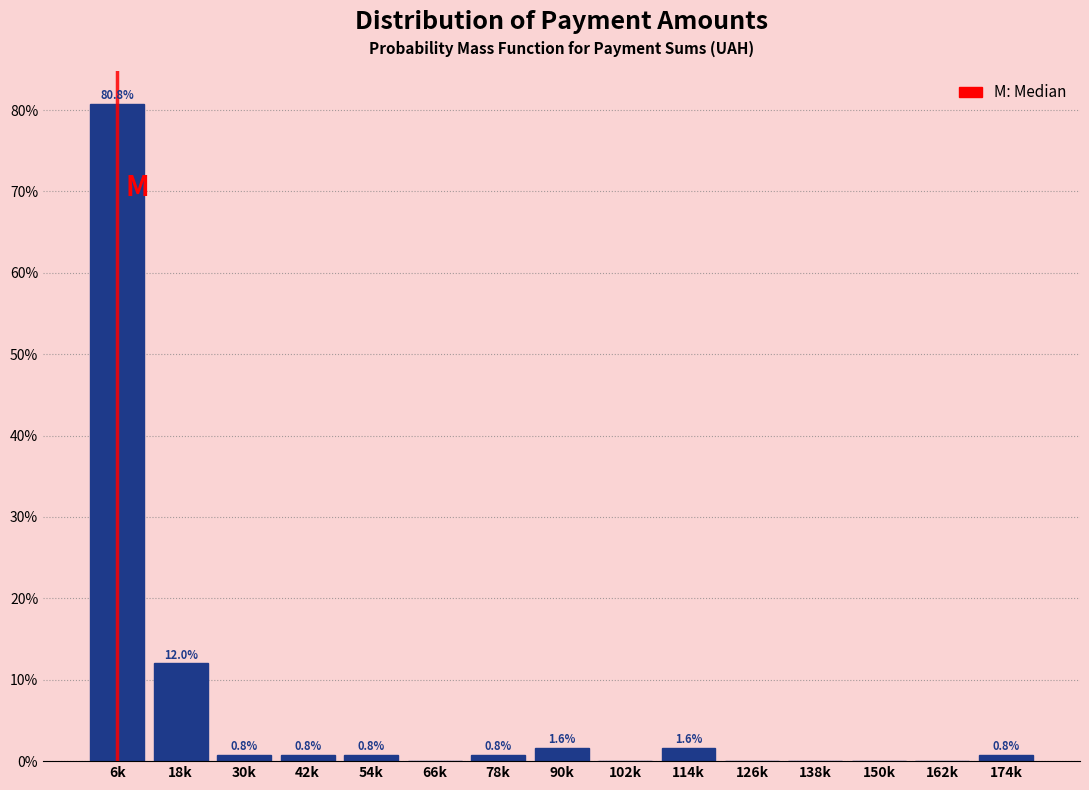

Reading left to right, transcribe all the data shown in this chart.

6k=80.8	18k=12.0	30k=0.8	42k=0.8	54k=0.8	66k=0.0	78k=0.8	90k=1.6	102k=0.0	114k=1.6	126k=0.0	138k=0.0	150k=0.0	162k=0.0	174k=0.8